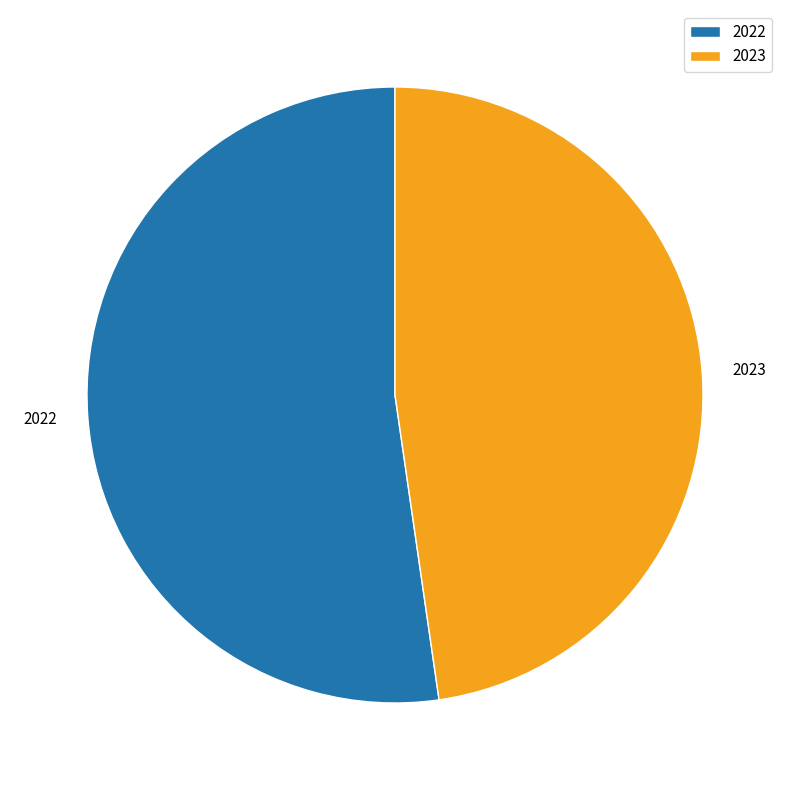

What is the largest slice in the pie chart?

2022